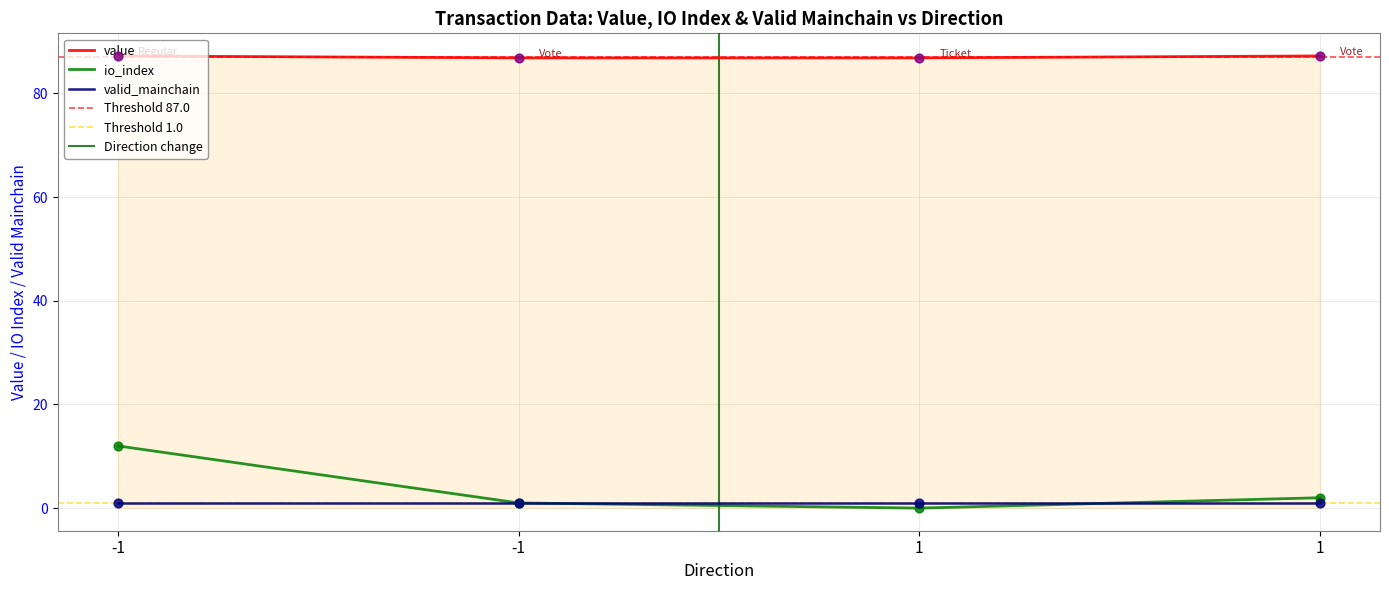

What are all the series names shown in the legend?

io_index, value, valid_mainchain